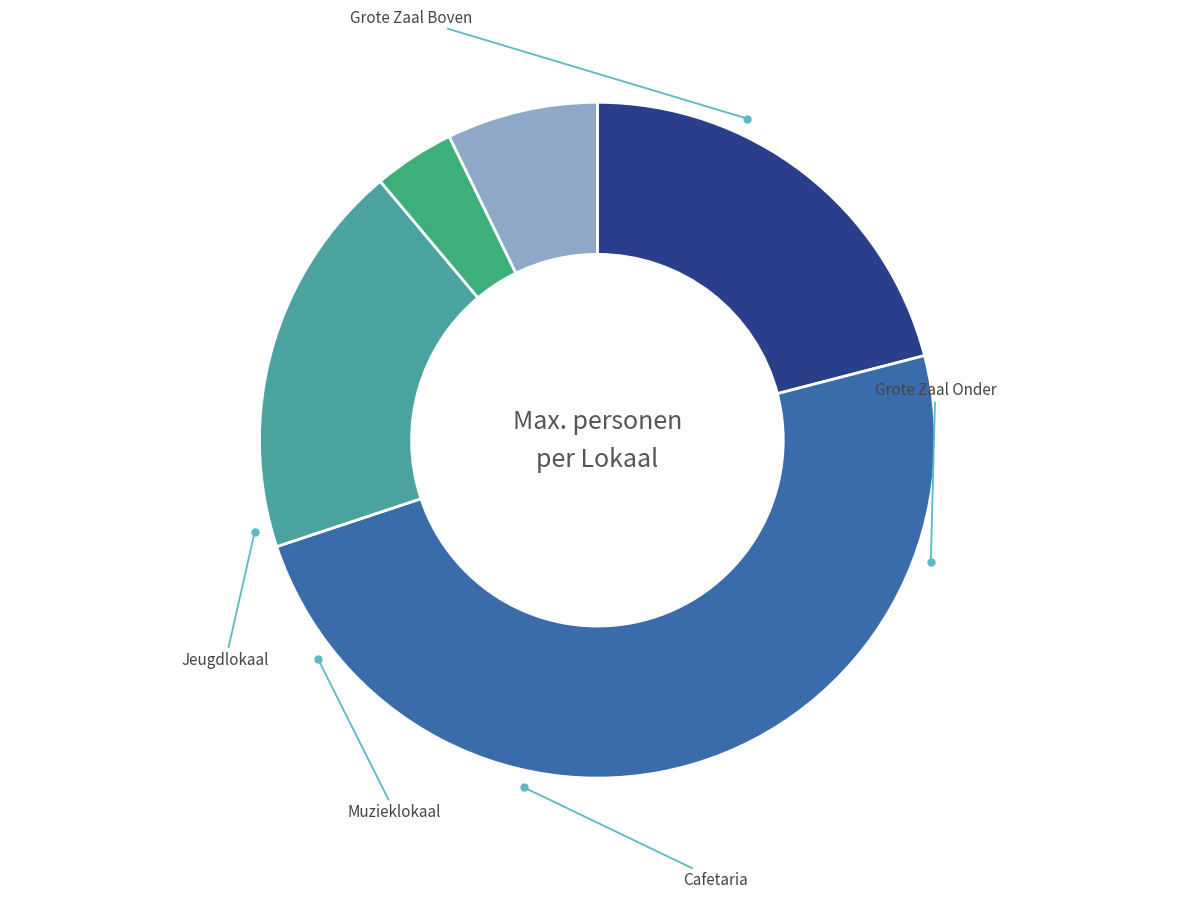

Which category has the biggest portion of the pie?

Grote Zaal Onder